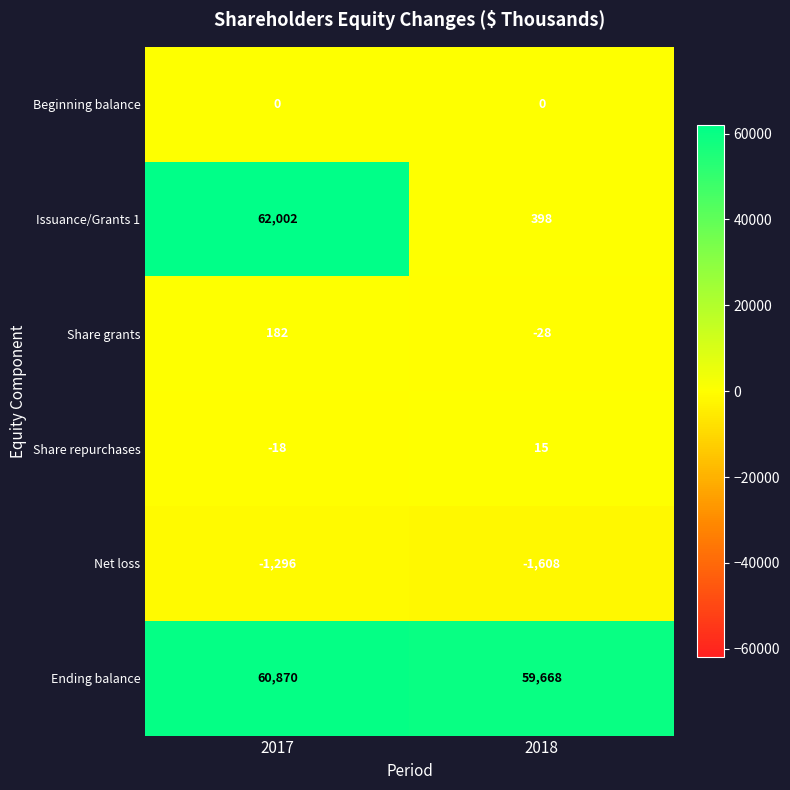

Between 2017 and 2018, which series saw the biggest shift?

Issuance/Grants 1